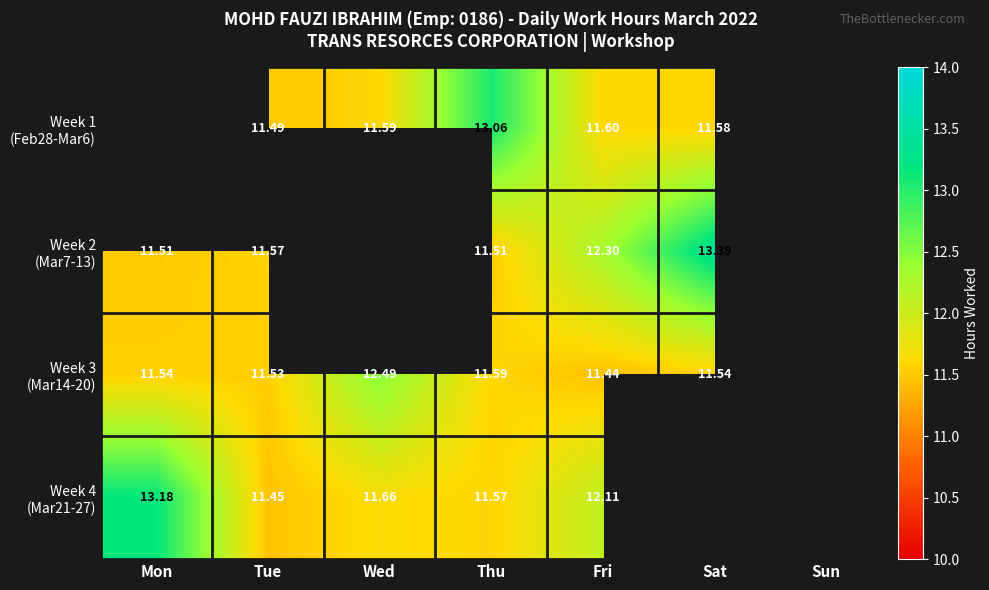

How many positive values does the Week 4 (Mar21-27) series have?

5